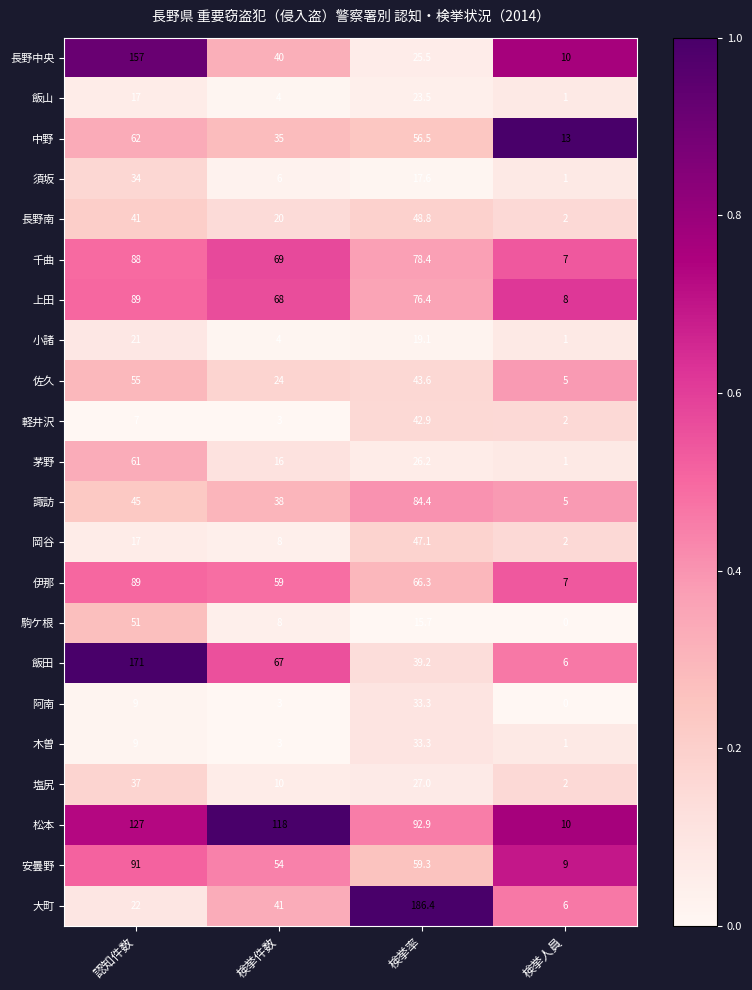

What is the sum of the 大町 values at 検挙人員 and 検挙率?

192.4